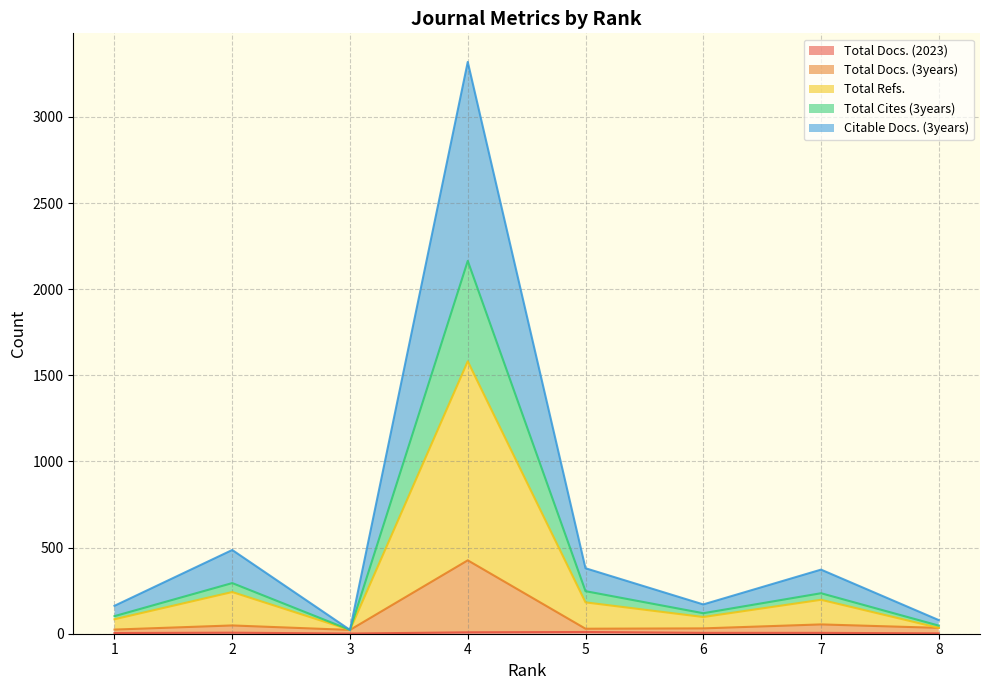

Which series changed the most between 1 and 4?

Citable Docs. (3years)